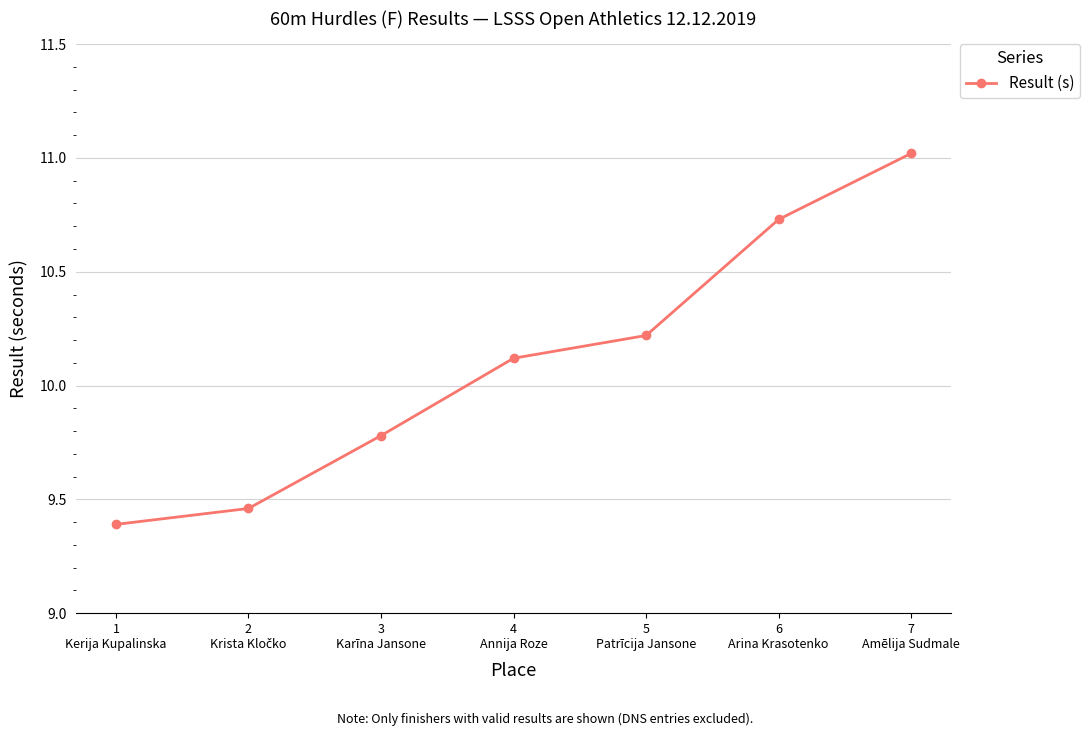

What is the average value?

10.1